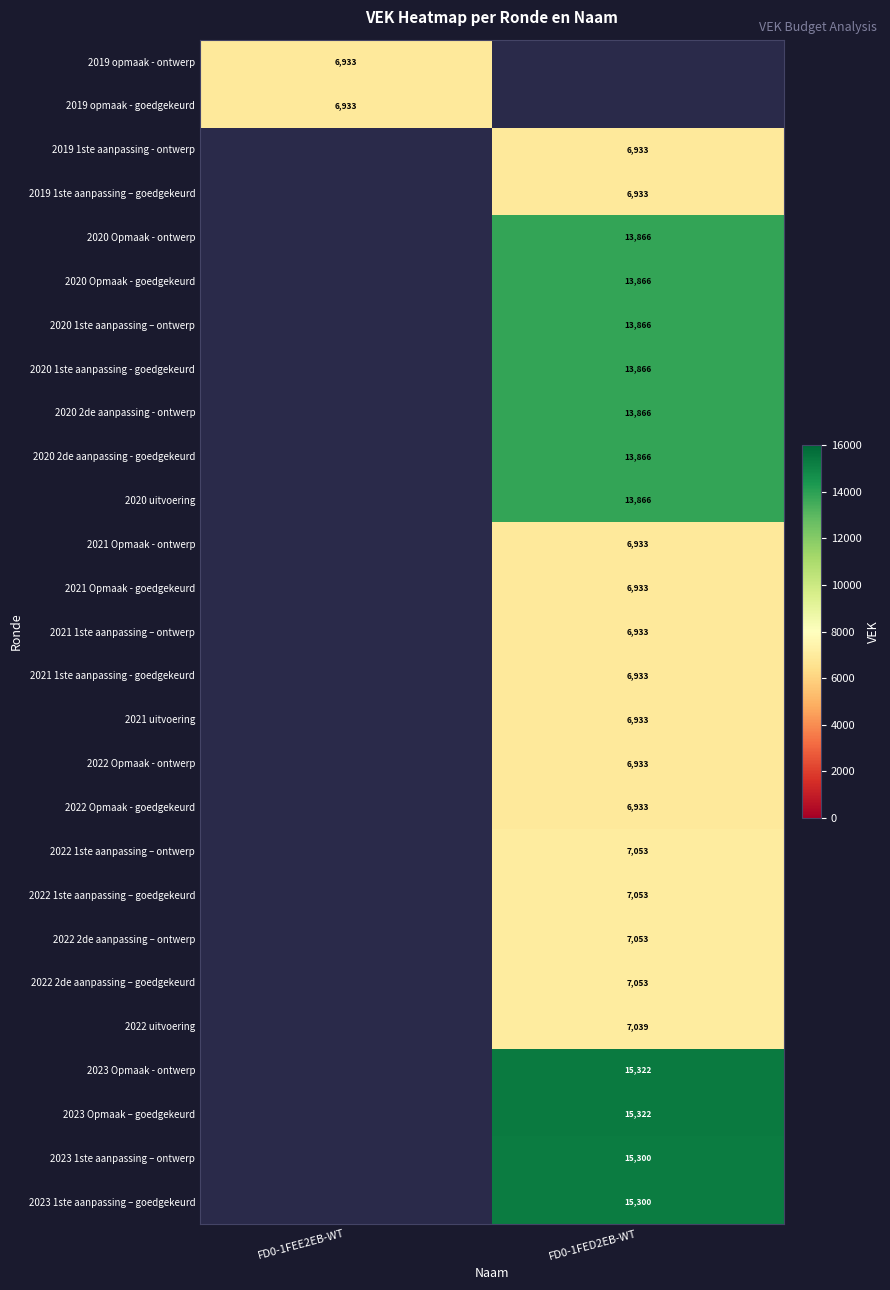

The 2020 2de aanpassing - goedgekeurd series shows 19971 at FD0-1FED2EB-WT. True or false?

False